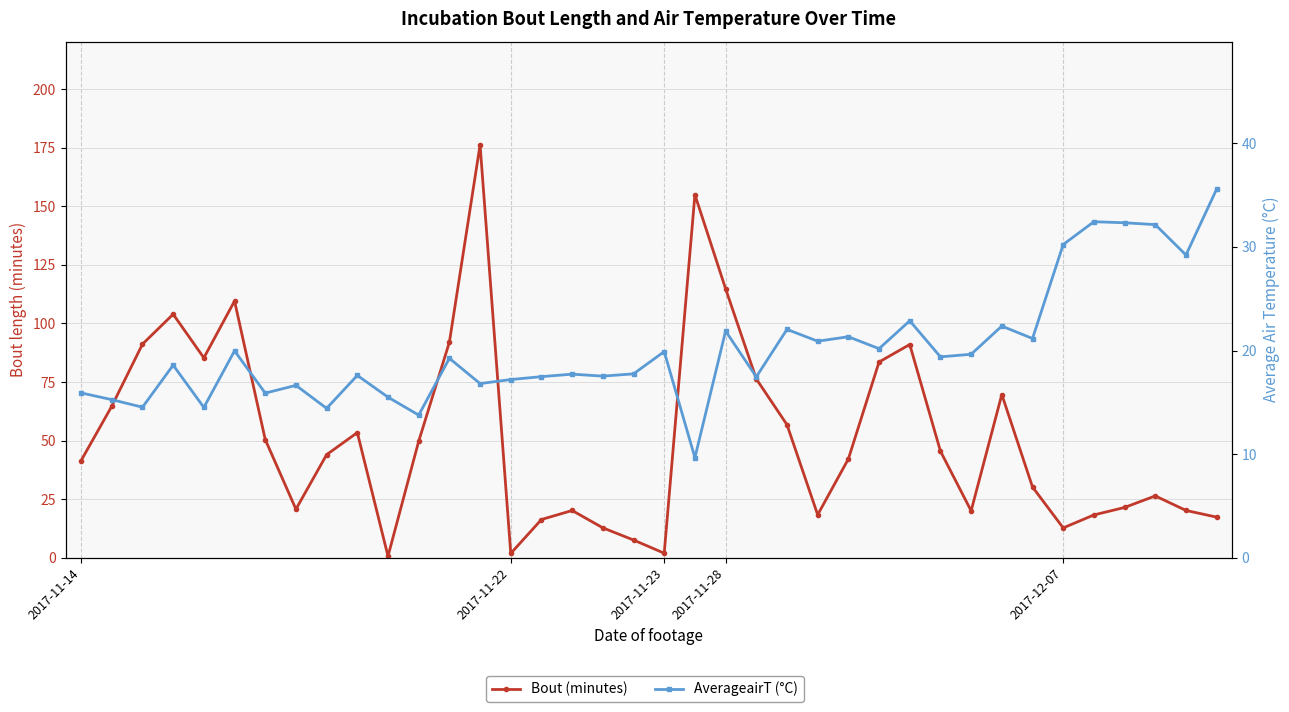

At how many categories does at least one series exceed 90?

8